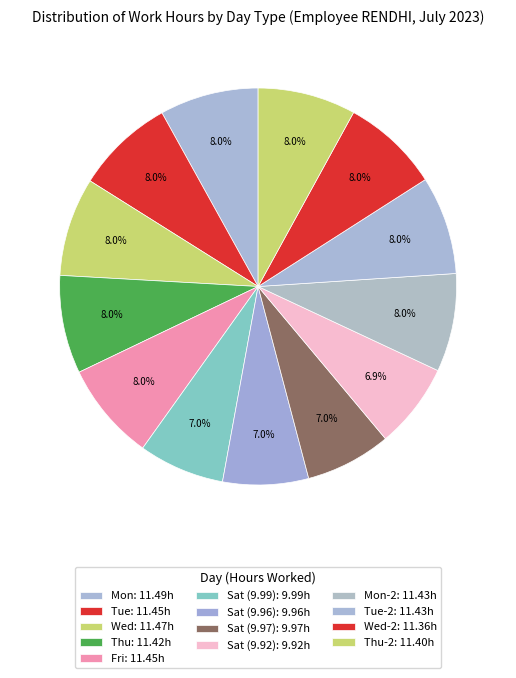

Which slice is the largest?

Mon